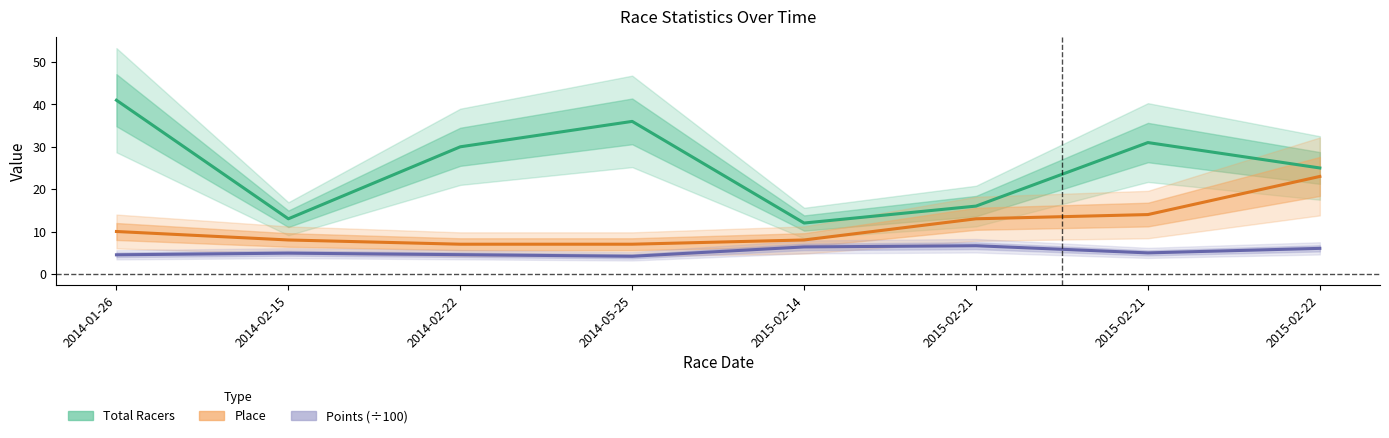

The value of Total Racers at 2014-05-25 is 36.0. True or false?

True